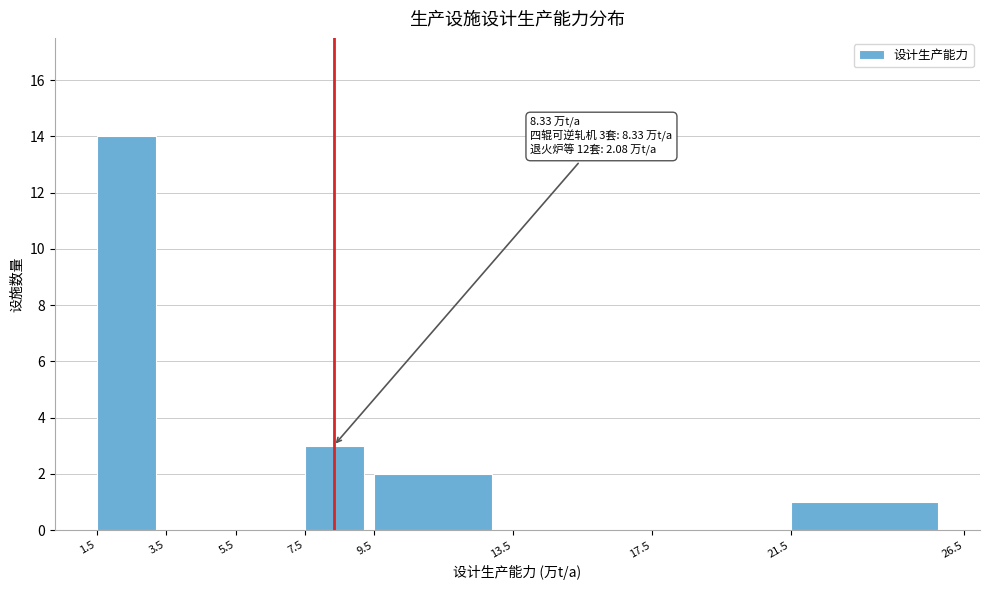

Which range on the x-axis has the tallest bar?

1.5 to 3.5